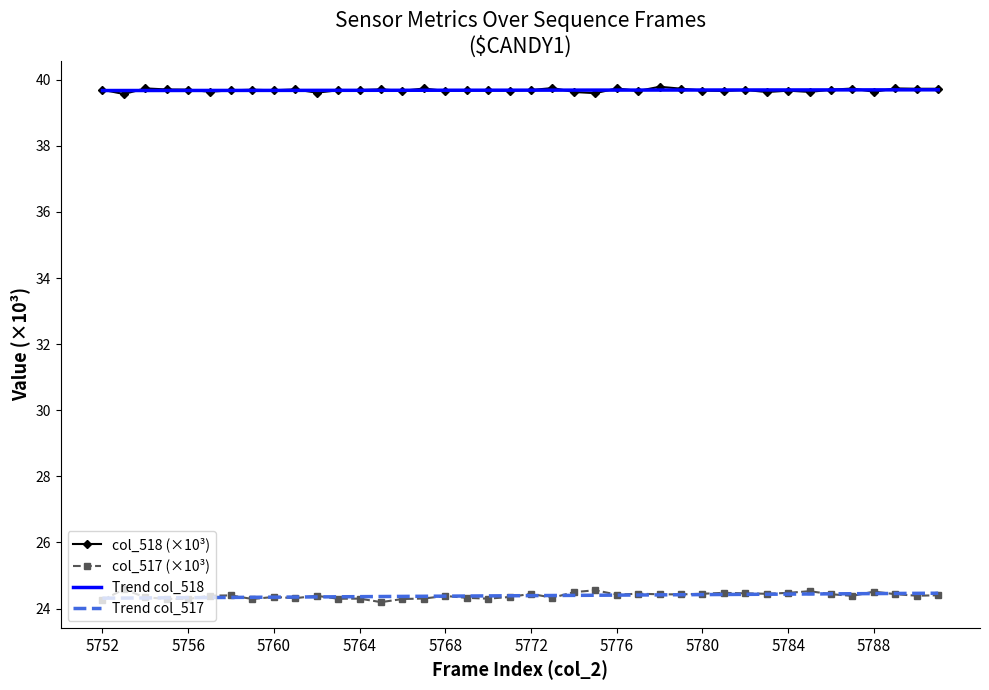

Count the Trend col_517 values in the range 24 to 25.

40